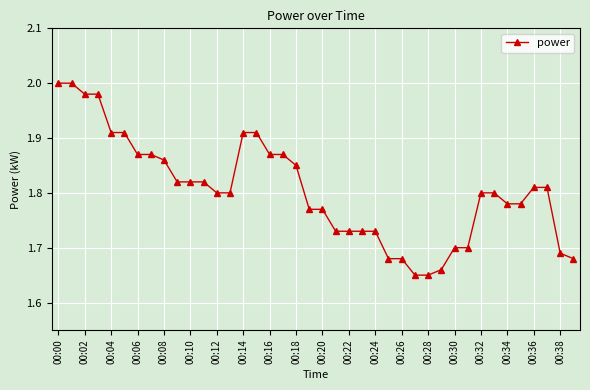

What is the sum of all values?

72.2